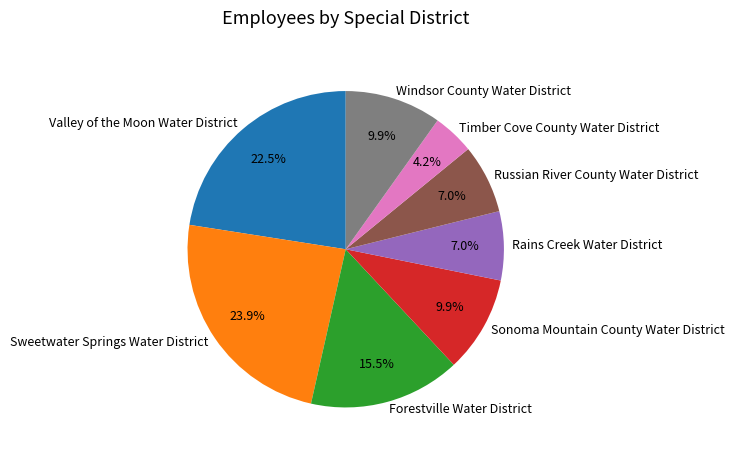

Is there any slice that represents more than half of the pie?

No